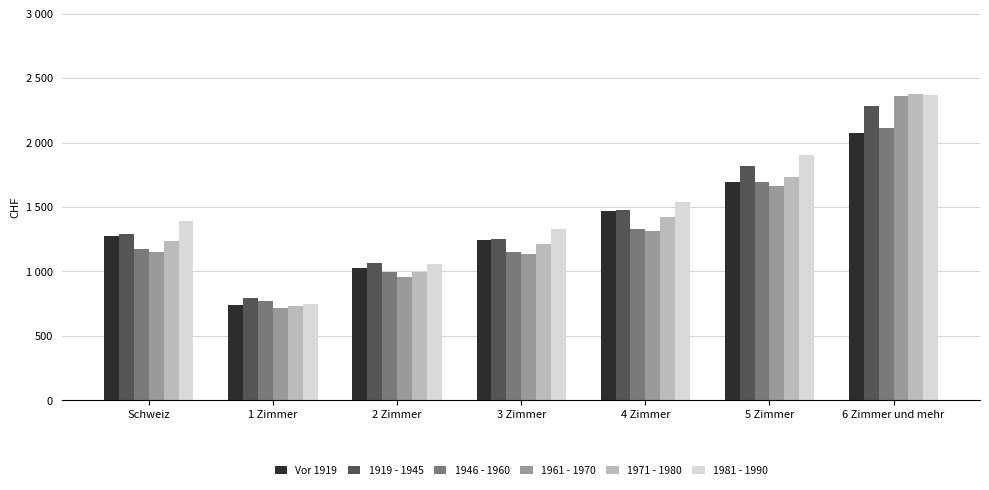

What is the difference between the maximum and minimum values in the 1971 - 1980 series?

1645